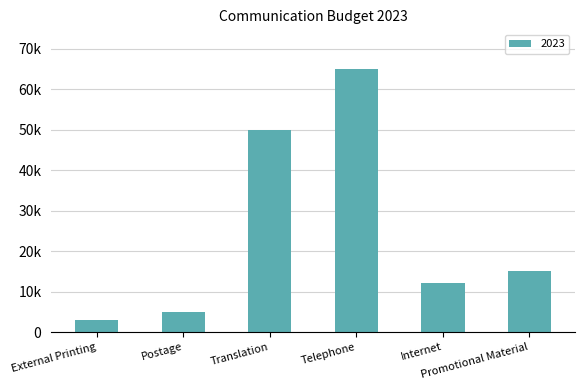

What is the ratio of the value at Translation to the value at Internet?

4.2